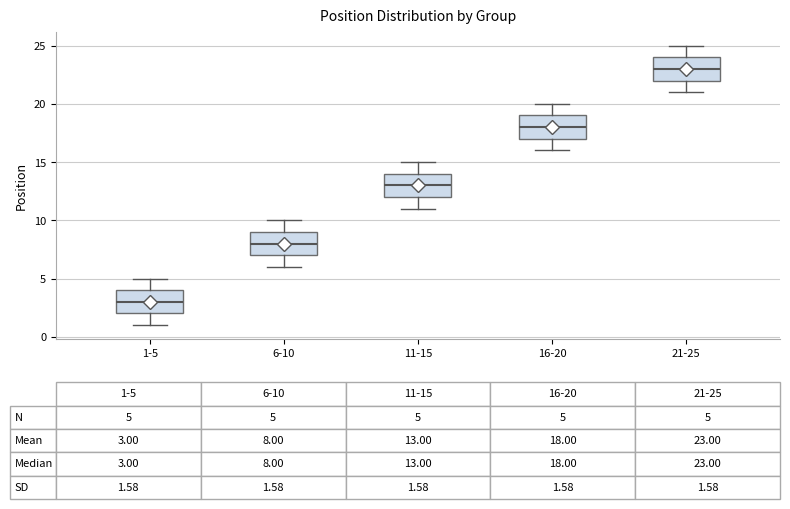

Which box's median line is the lowest?

1-5